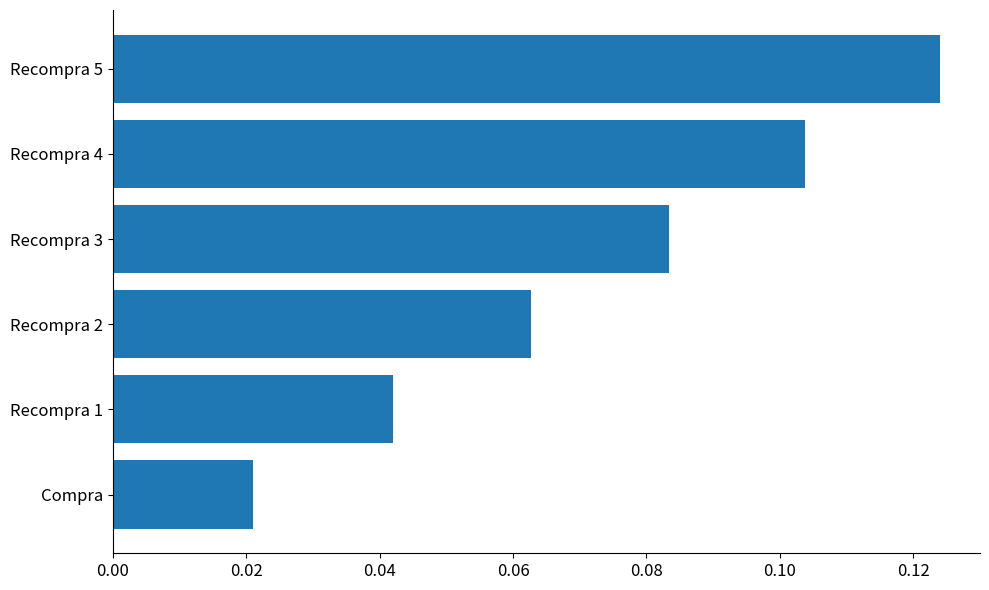

The chart shows a value of 0.1 at Recompra 1. True or false?

False